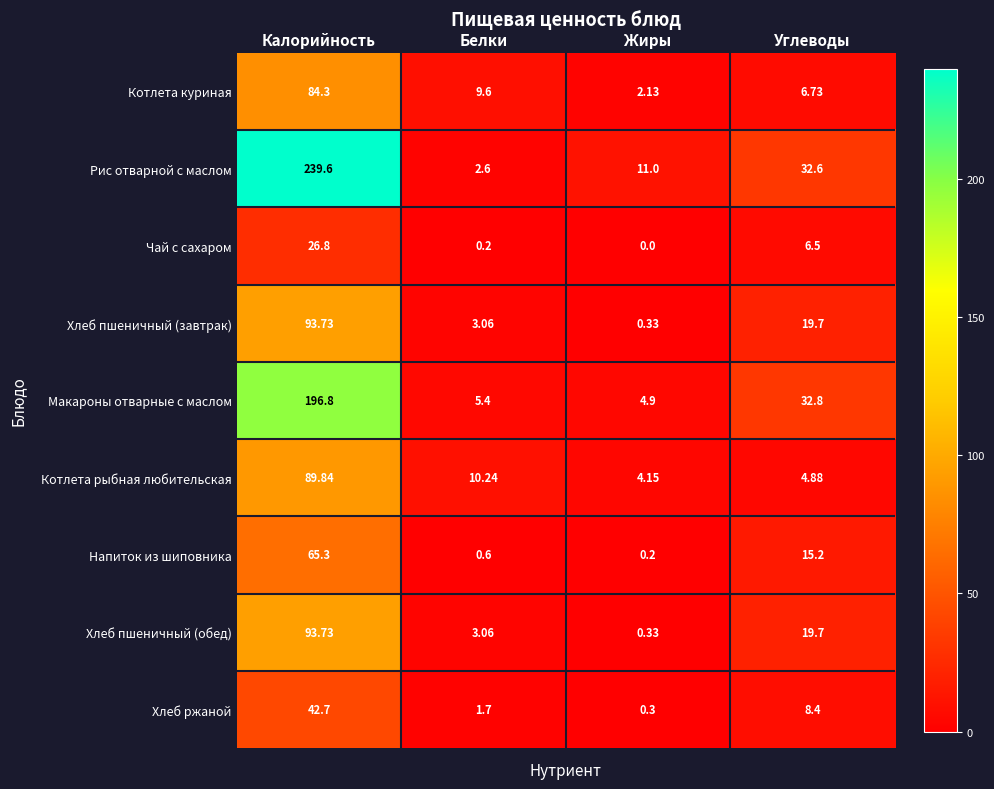

At how many categories does at least one series exceed 71?

1